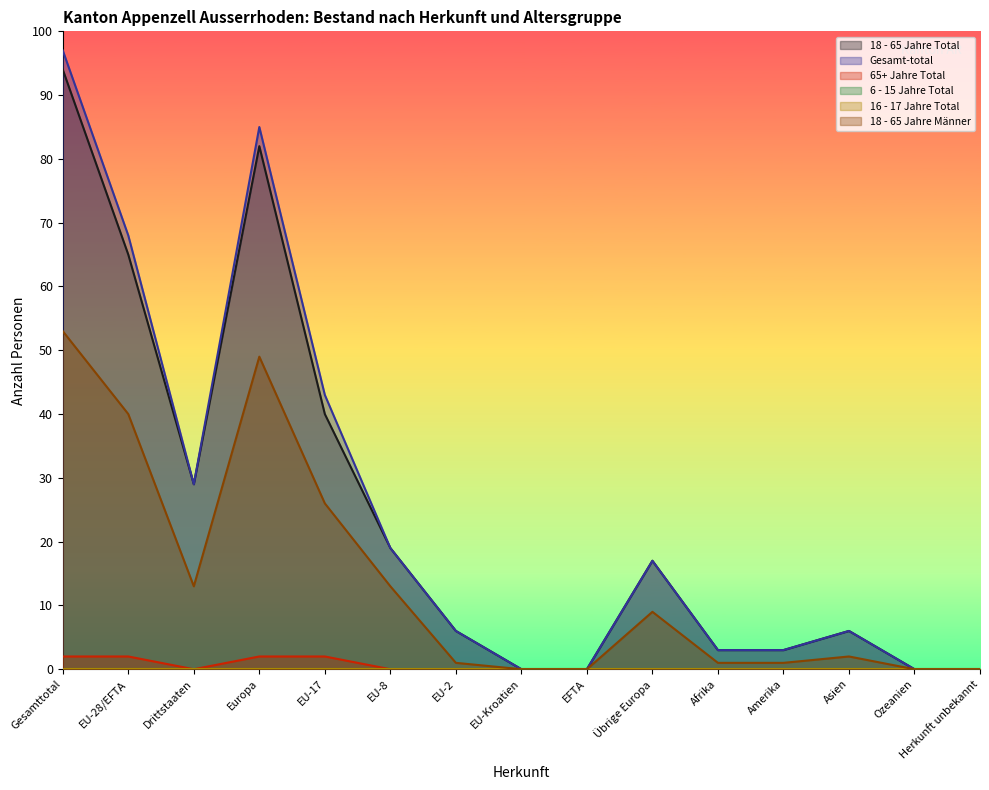

Reading left to right, transcribe all the data shown in this chart.

18 - 65 Jahre Total: Gesamttotal=94	EU-28/EFTA=65	Drittstaaten=29	Europa=82	EU-17=40	EU-8=19	EU-2=6	EU-Kroatien=0	EFTA=0	Übrige Europa=17	Afrika=3	Amerika=3	Asien=6	Ozeanien=0	Herkunft unbekannt=0
Gesamt-total: Gesamttotal=97	EU-28/EFTA=68	Drittstaaten=29	Europa=85	EU-17=43	EU-8=19	EU-2=6	EU-Kroatien=0	EFTA=0	Übrige Europa=17	Afrika=3	Amerika=3	Asien=6	Ozeanien=0	Herkunft unbekannt=0
65+ Jahre Total: Gesamttotal=2	EU-28/EFTA=2	Drittstaaten=0	Europa=2	EU-17=2	EU-8=0	EU-2=0	EU-Kroatien=0	EFTA=0	Übrige Europa=0	Afrika=0	Amerika=0	Asien=0	Ozeanien=0	Herkunft unbekannt=0
18 - 65 Jahre Männer: Gesamttotal=53	EU-28/EFTA=40	Drittstaaten=13	Europa=49	EU-17=26	EU-8=13	EU-2=1	EU-Kroatien=0	EFTA=0	Übrige Europa=9	Afrika=1	Amerika=1	Asien=2	Ozeanien=0	Herkunft unbekannt=0